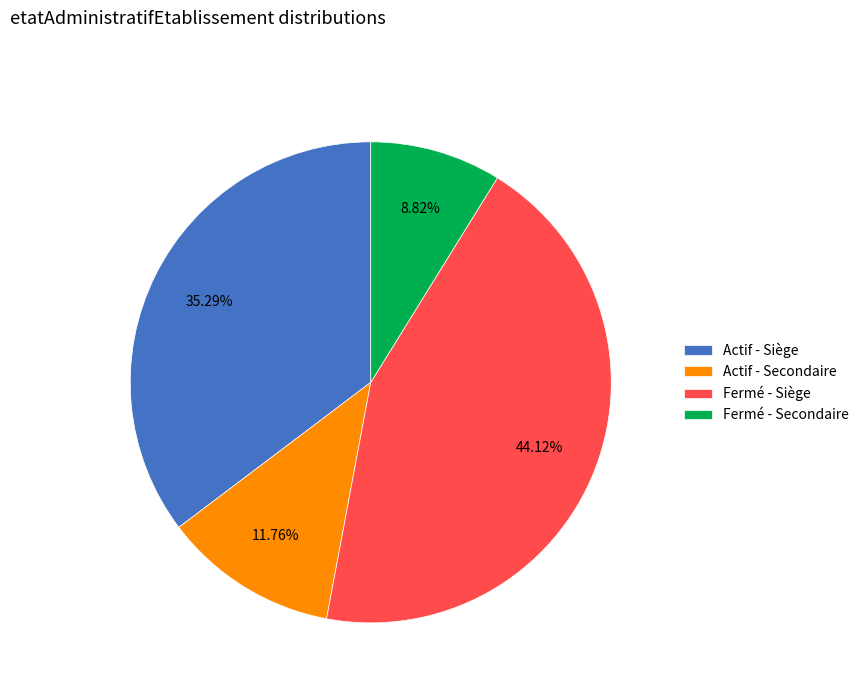

Which category has the biggest portion of the pie?

Fermé - Siège